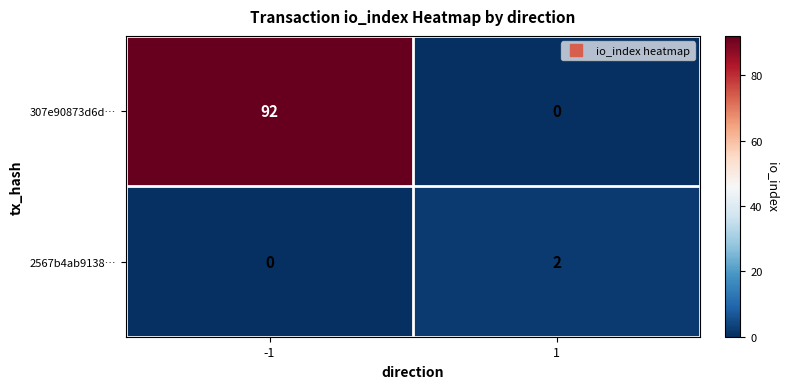

Count the number of categories in the chart.

2